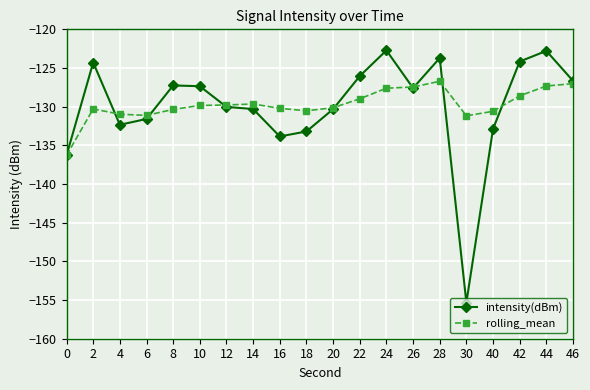

Rank the series by their maximum value, from highest to lowest.

intensity(dBm), rolling_mean